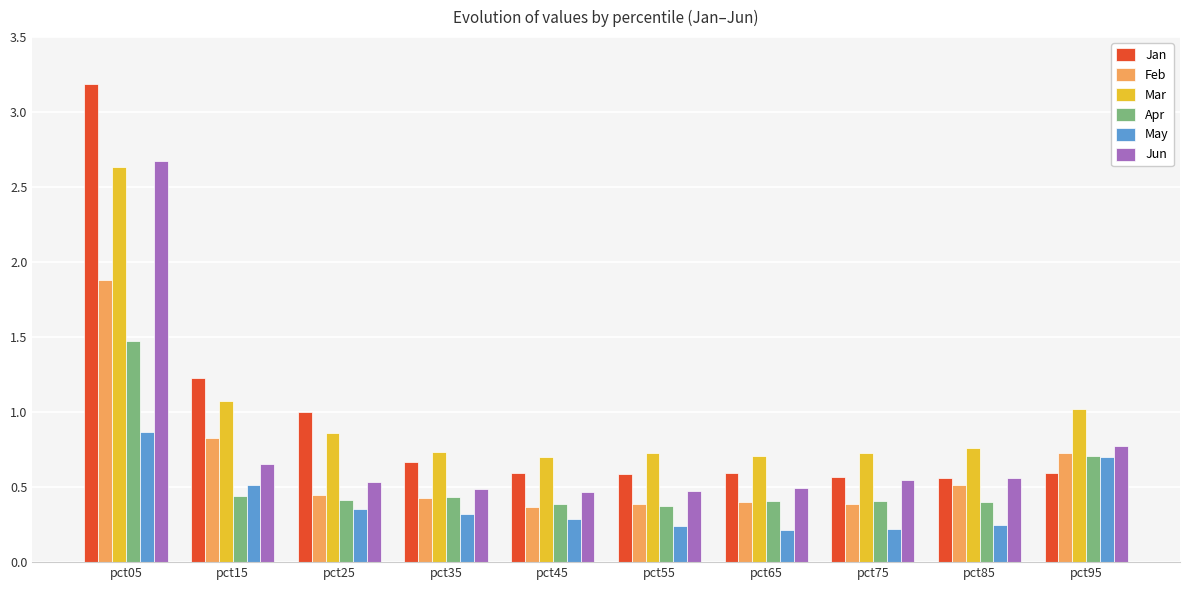

Count the number of data series in this chart.

6